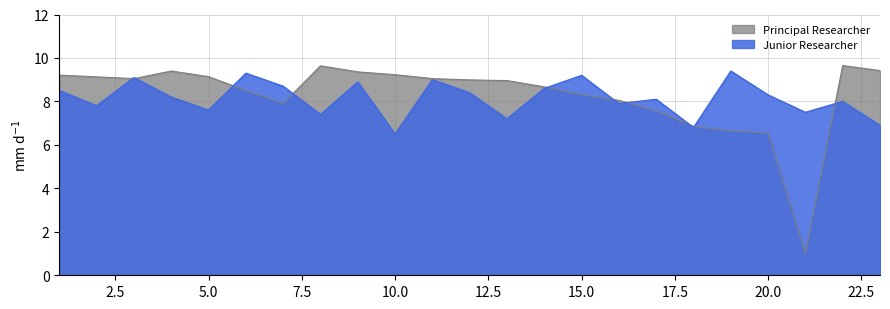

The value of Principal Researcher at 5.0 is 13.6. True or false?

False